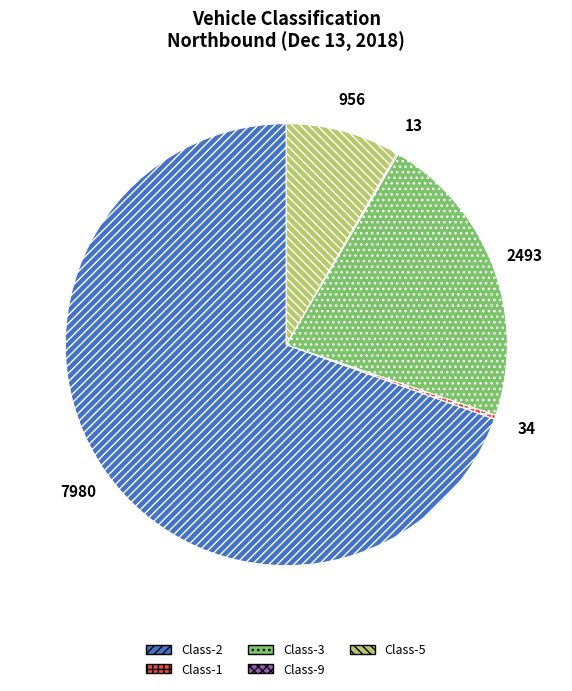

Combined, do Class-3 and Class-1 account for over 50%?

No